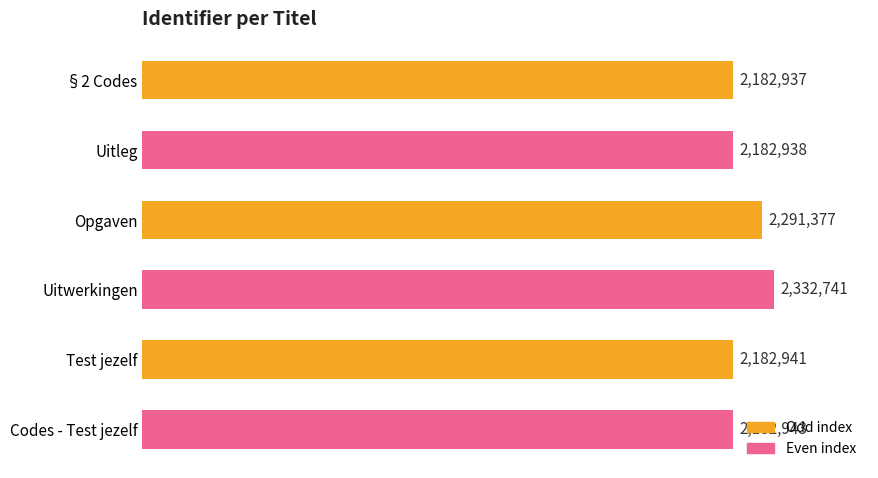

What is the label of the 3rd bar from the top?

Opgaven